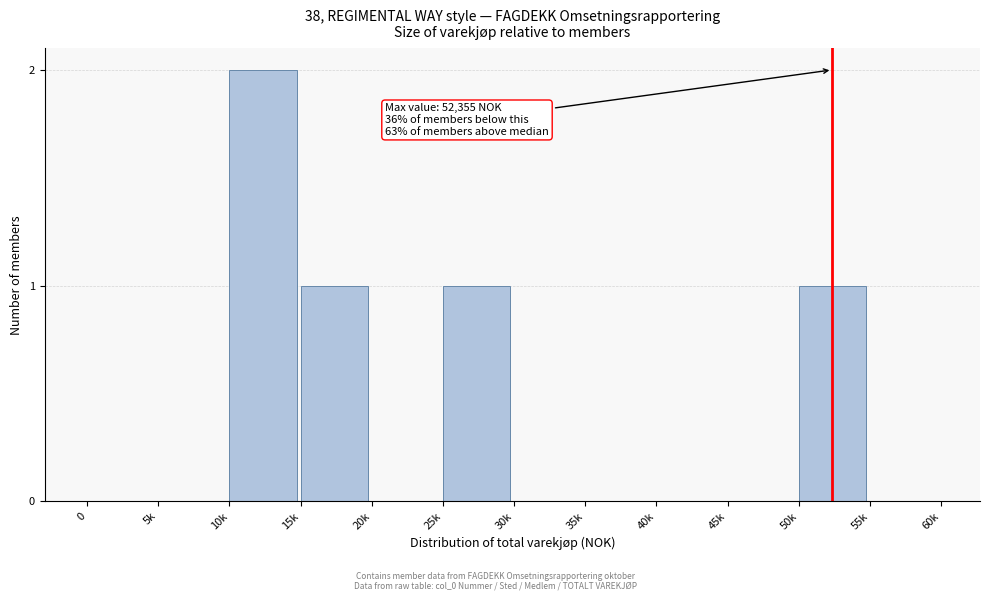

Reading right to left, what are all the values shown in this chart?

55k=0	50k=1	45k=0	40k=0	35k=0	30k=0	25k=1	20k=0	15k=1	10k=2	5k=0	0=0